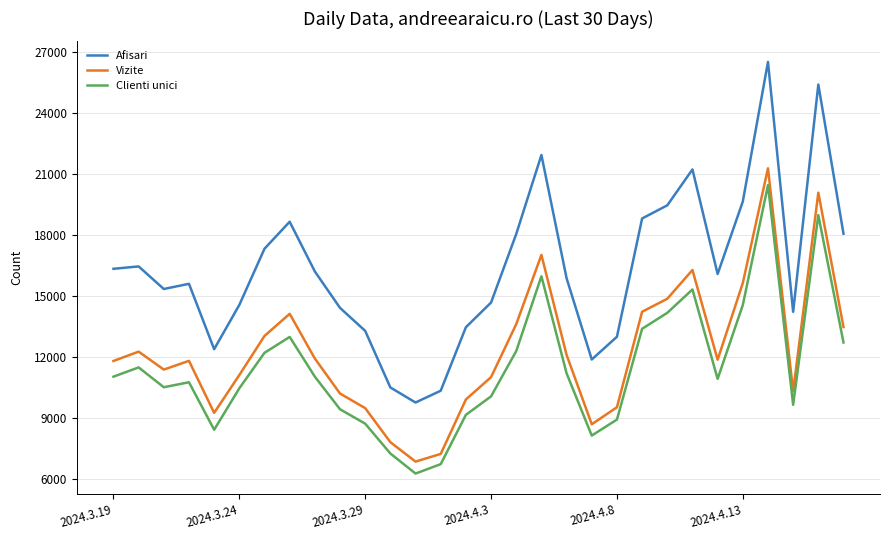

Which series has the largest total across all categories?

Afisari